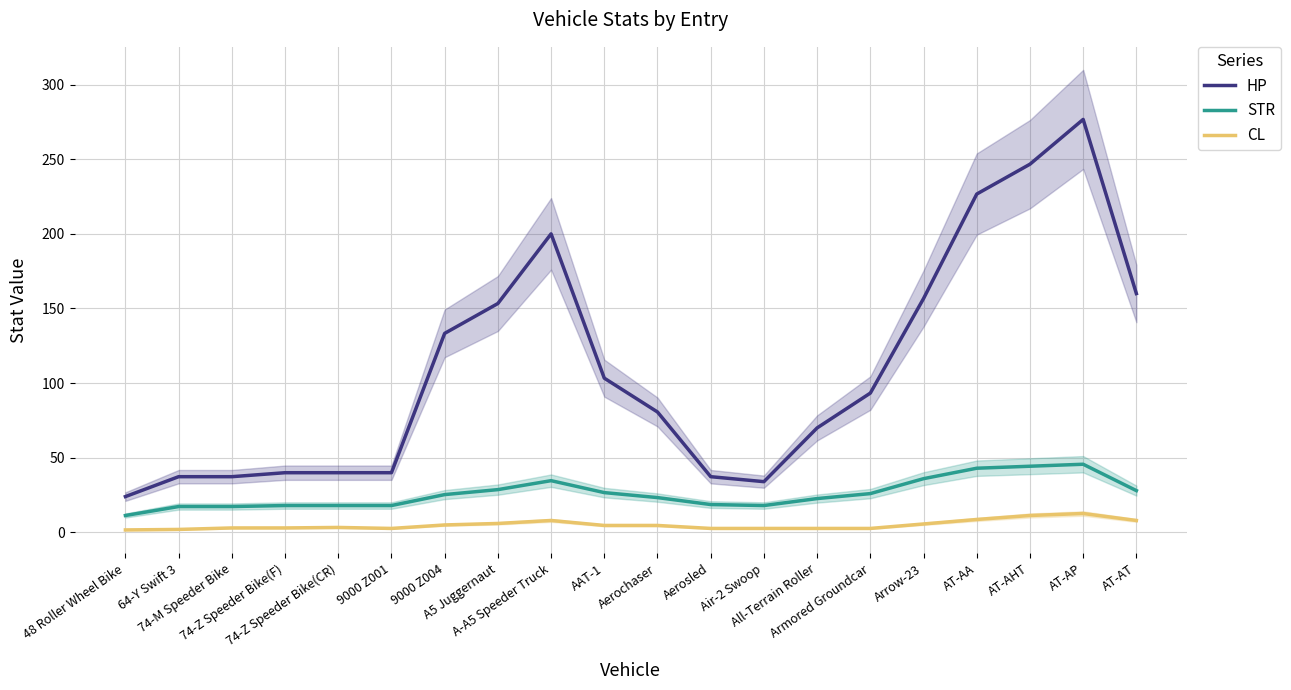

True or false: STR has more than 2 points higher than both neighbors.

False